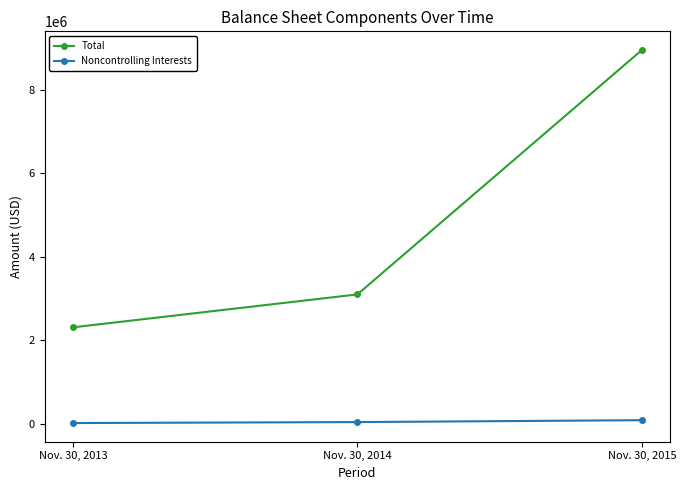

What is the smallest value displayed?

16113